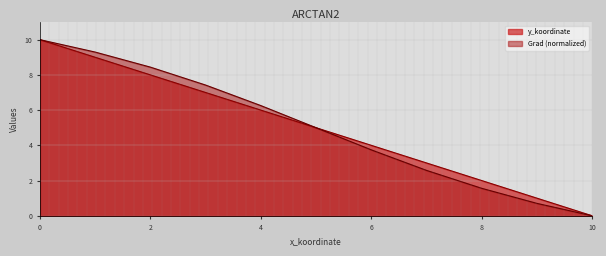

How many lines are shown in the chart?

2